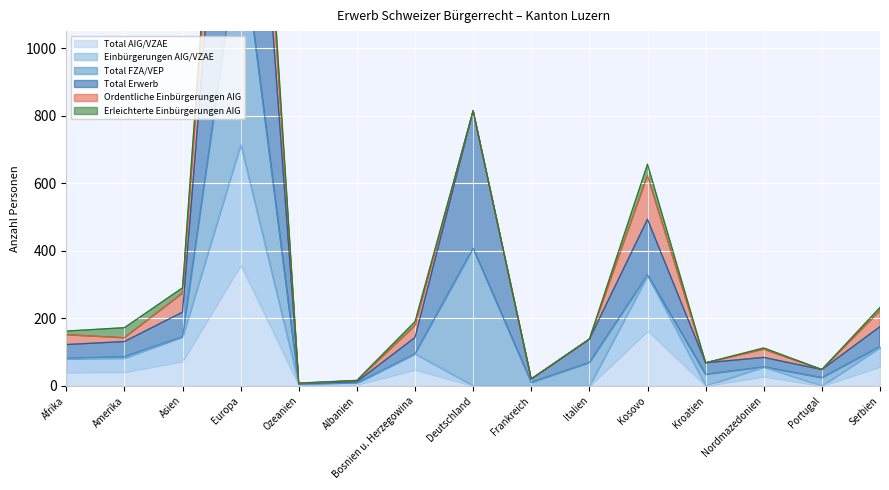

What is the difference between the second highest and second lowest values in the Total Erwerb series?

802